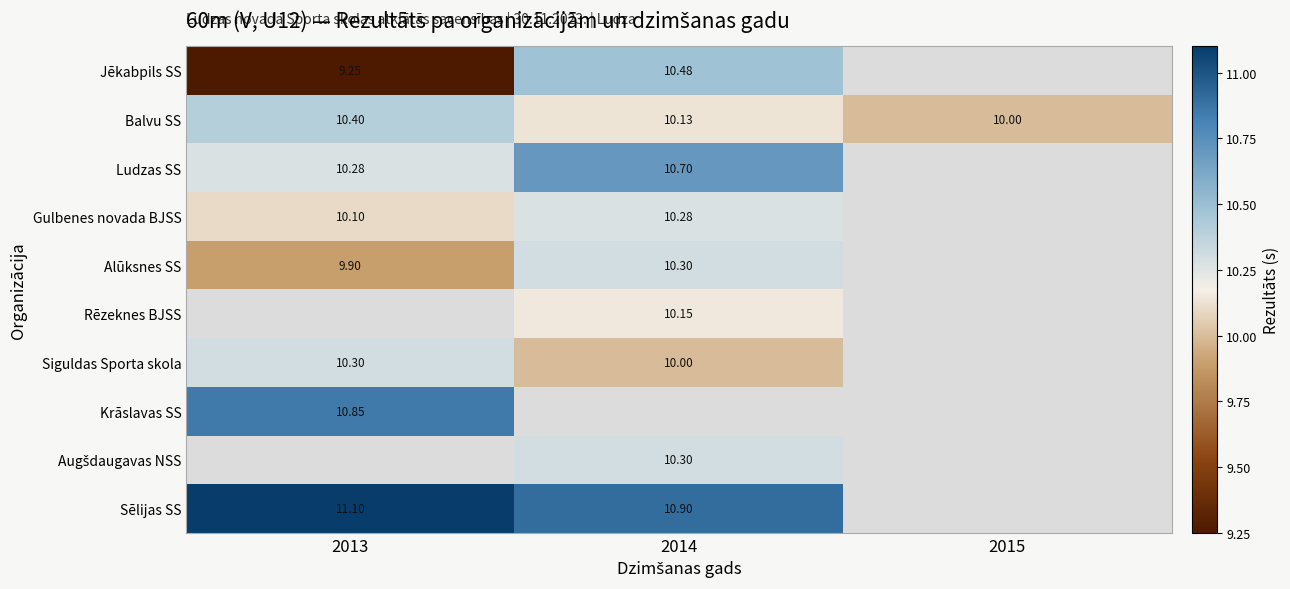

How many positive values does the Sēlijas SS series have?

2